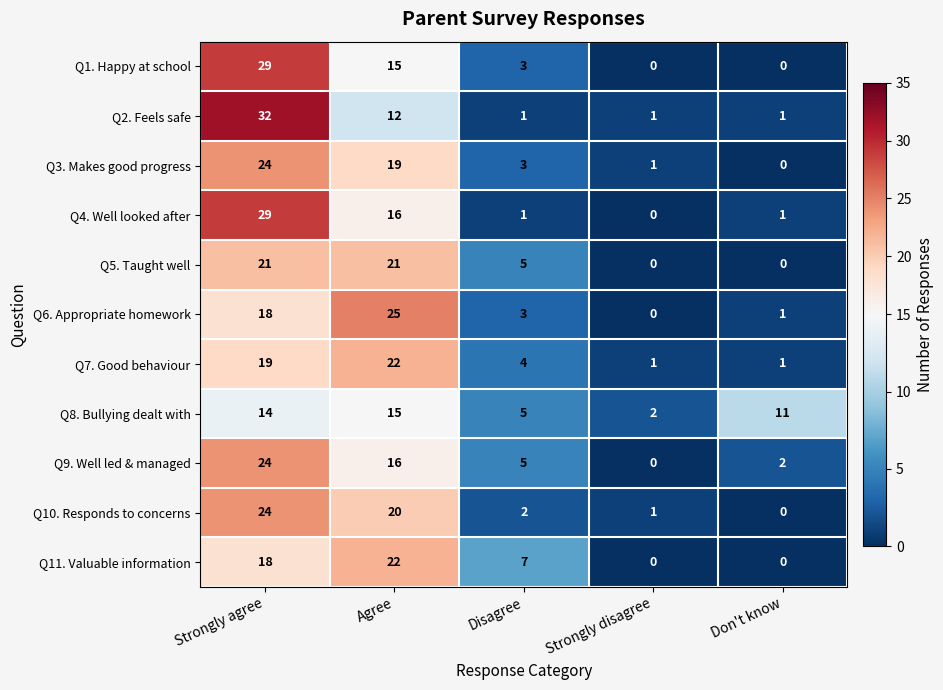

What is the total value across all series at Disagree?

39